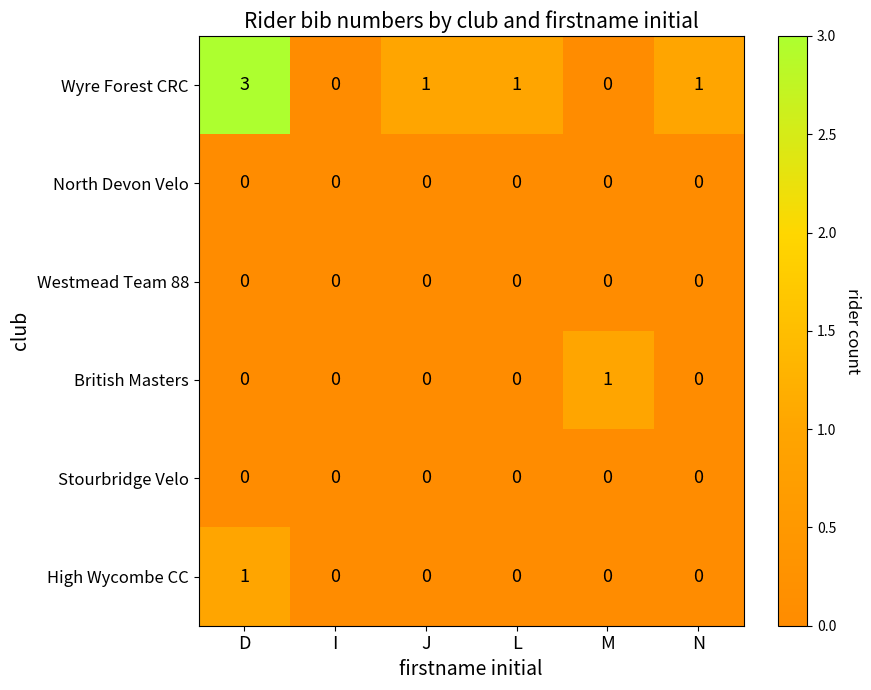

How many Wyre Forest CRC values are between 0 and 1?

5